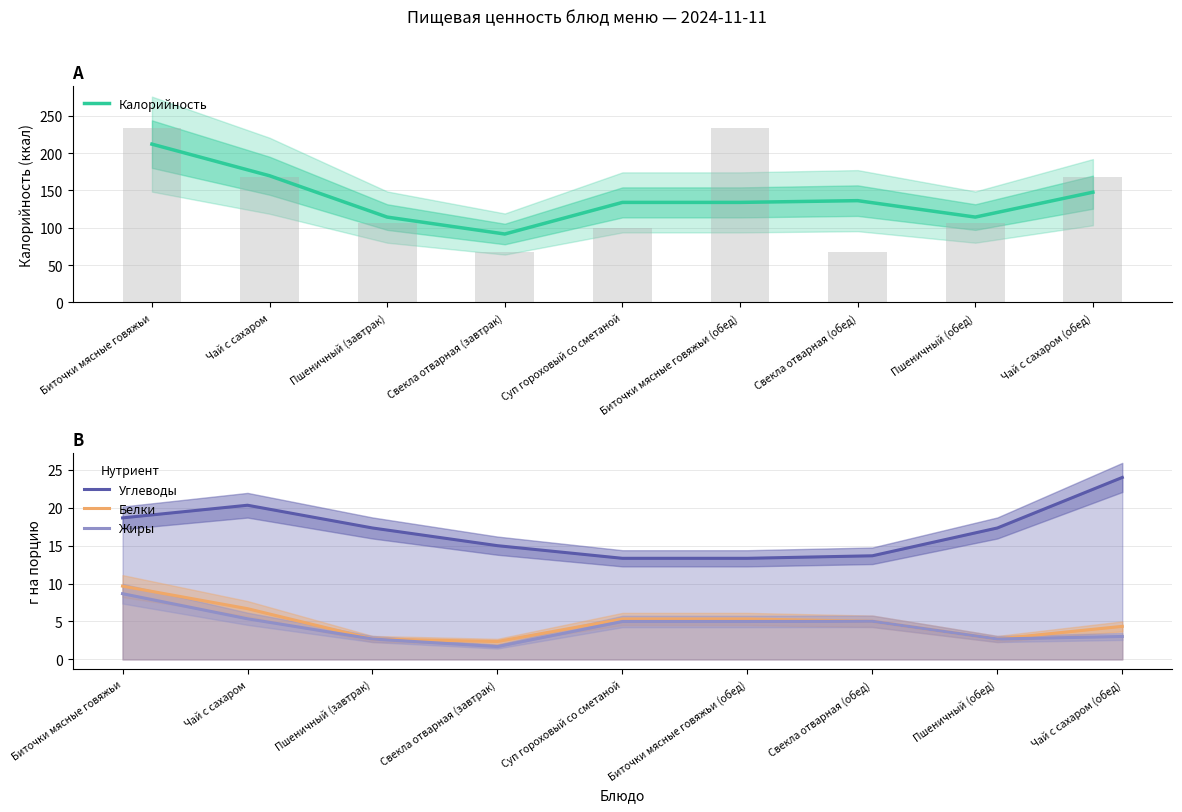

Is the value of Калорийность at Пшеничный (завтрак) greater than the value of Белки at Биточки мясные говяжьи (обед)?

Yes